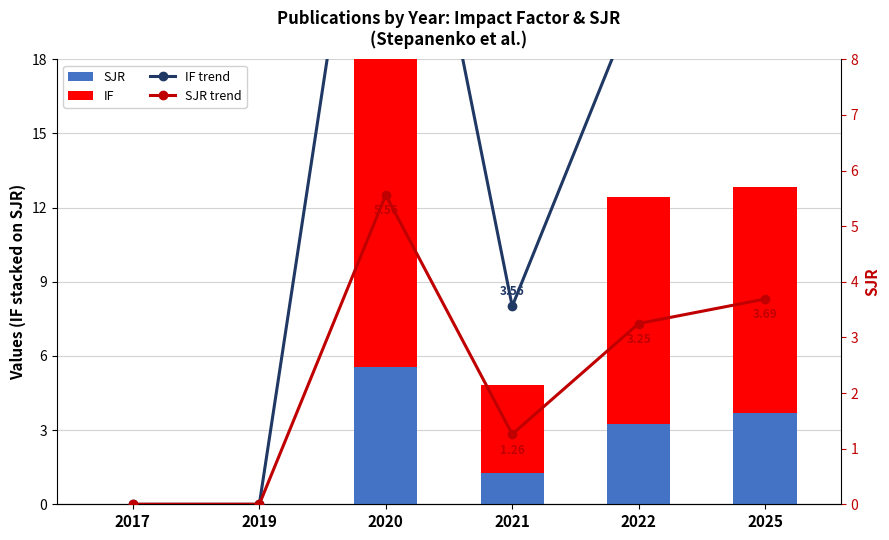

How many series are shown in this chart?

4